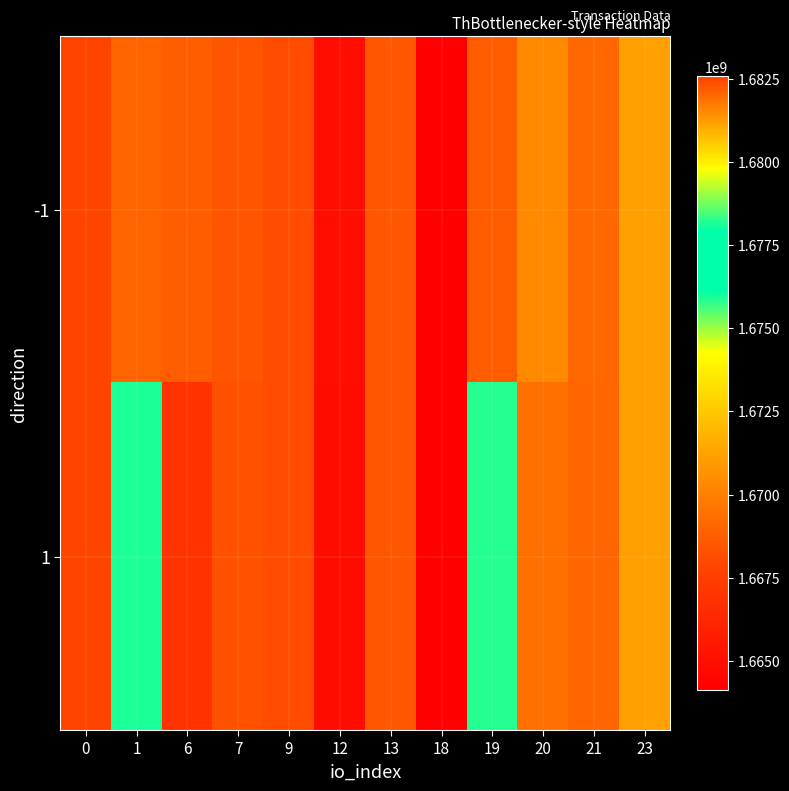

What is the difference between the highest and lowest values at 7?

63870